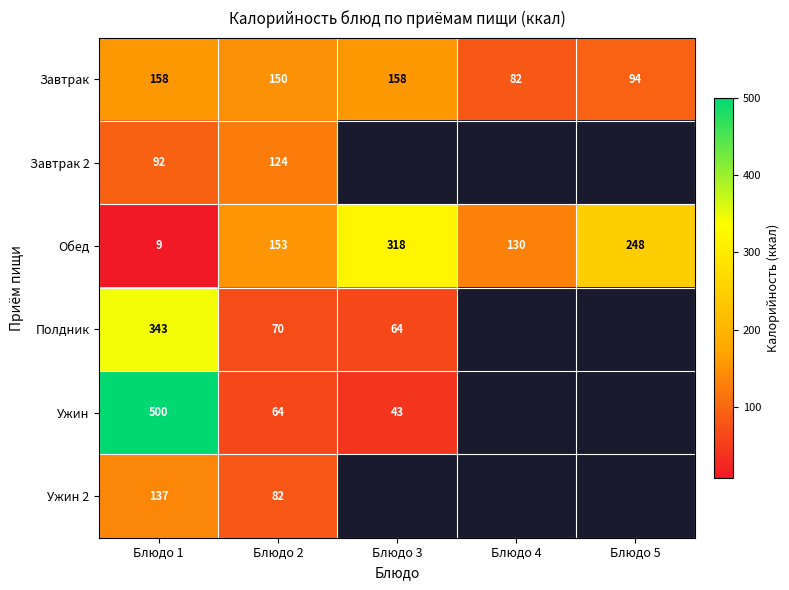

True or false: Ужин has a value of 94.5 at Блюдо 2.

False